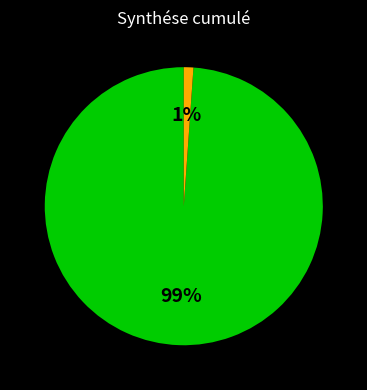

How many segments does this pie chart have?

2